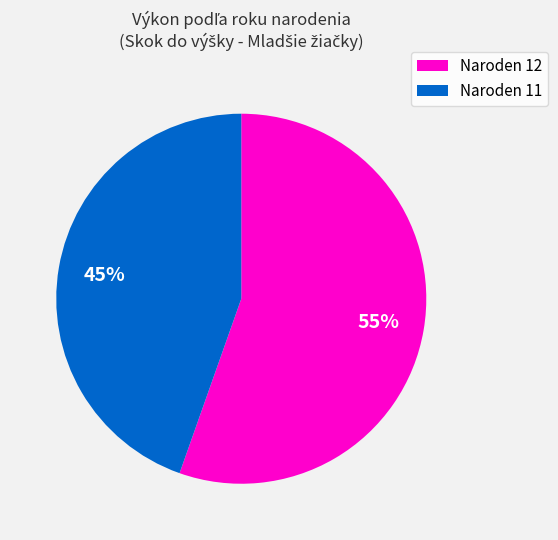

Which has a higher value, Naroden 12 or Naroden 11?

Naroden 12